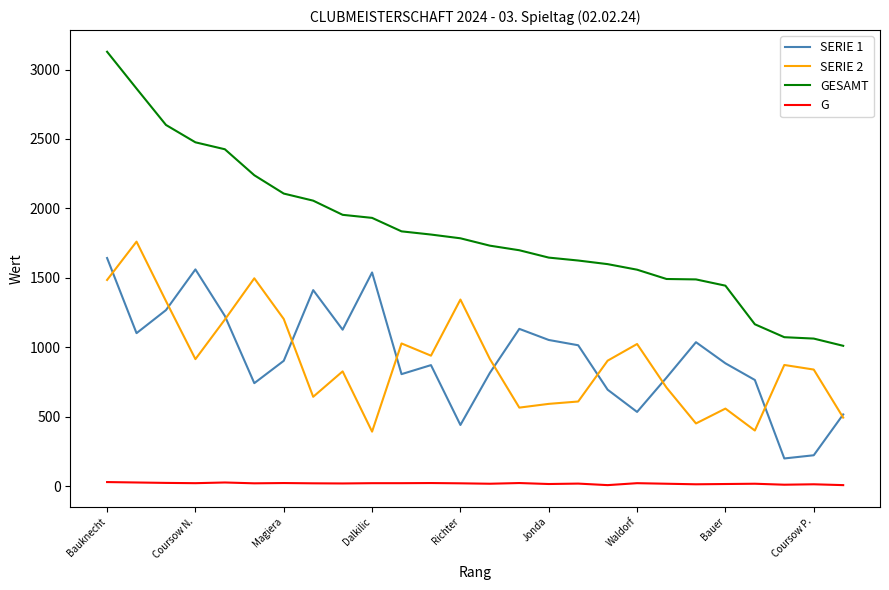

What is the difference between the maximum and second lowest values in the SERIE 1 series?

1420